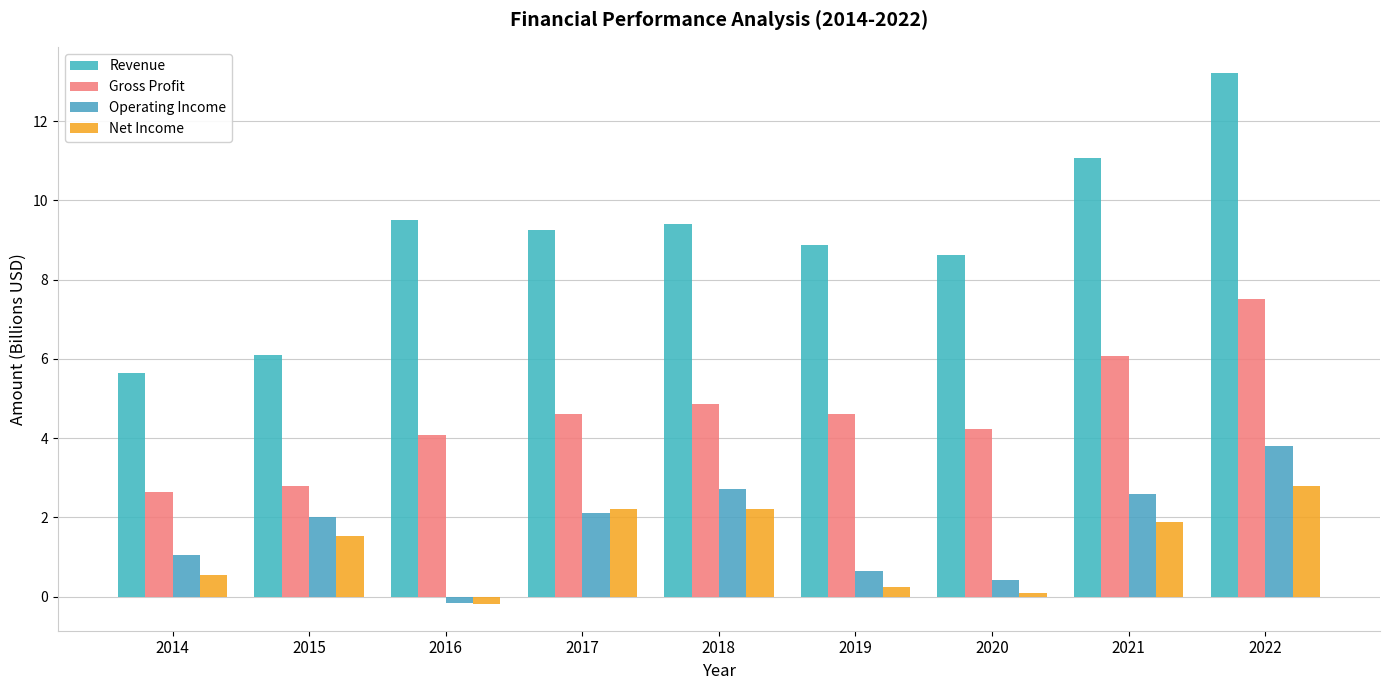

Are the bars horizontal?

No